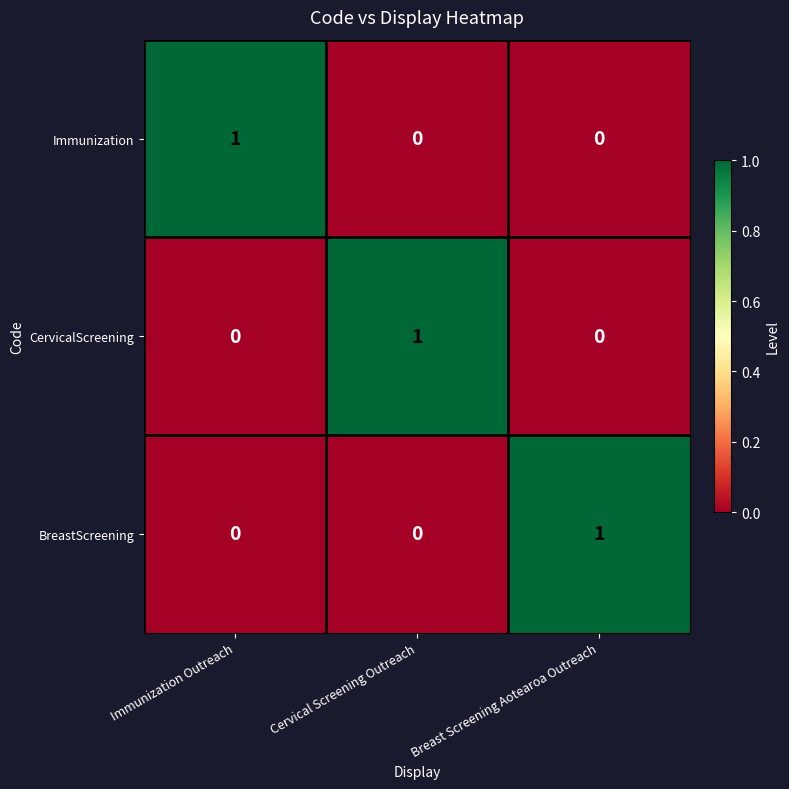

Which category has the highest value in the BreastScreening series?

Breast Screening Aotearoa Outreach